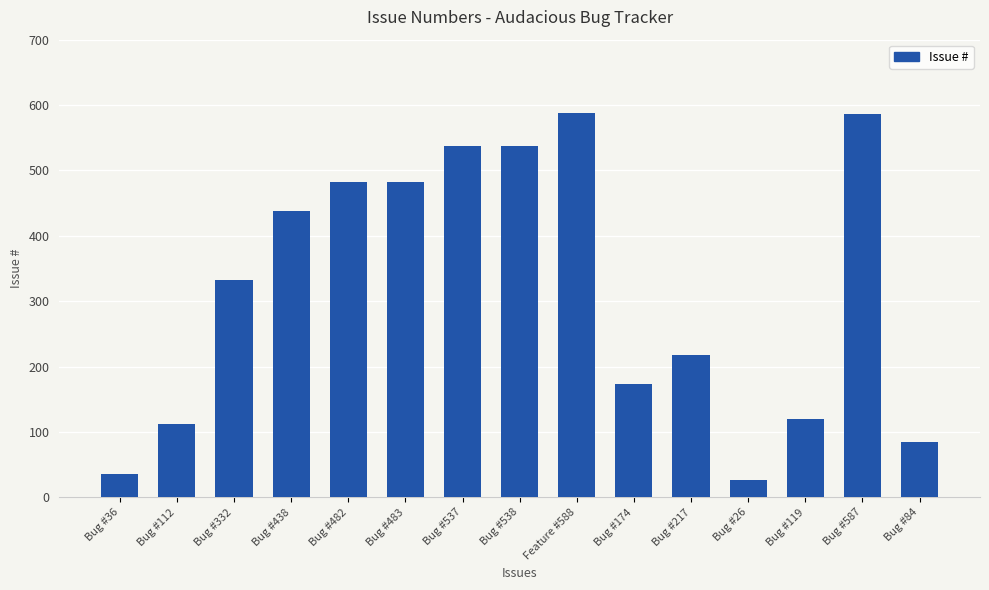

Does the chart contain stacked bars?

No